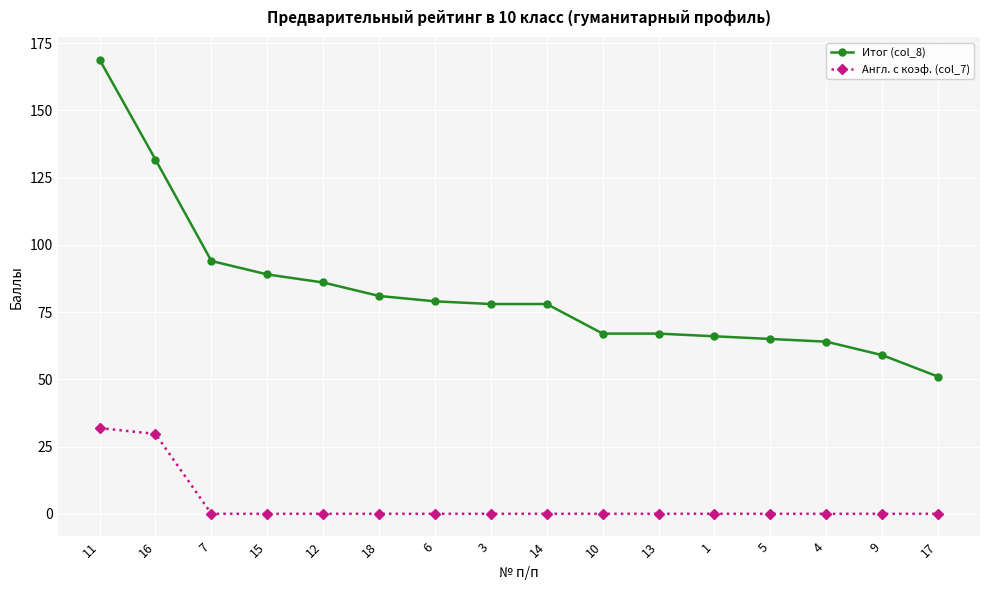

Where is Итог (col_8) nearest to the value 109?

7